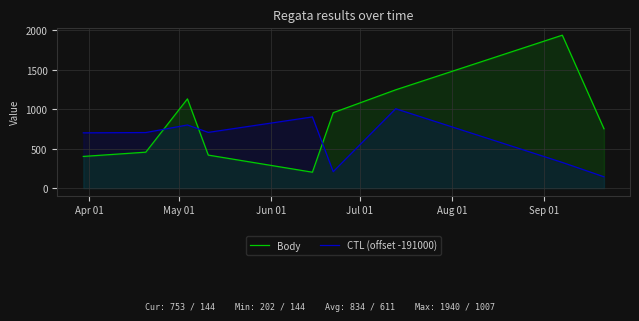

Which series has the widest spread of values?

Body